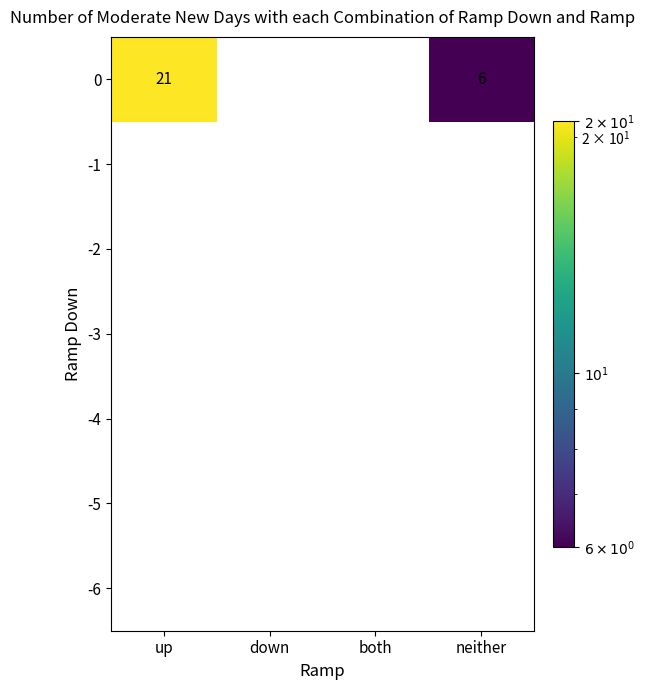

The value of -1 at both is 0. True or false?

True